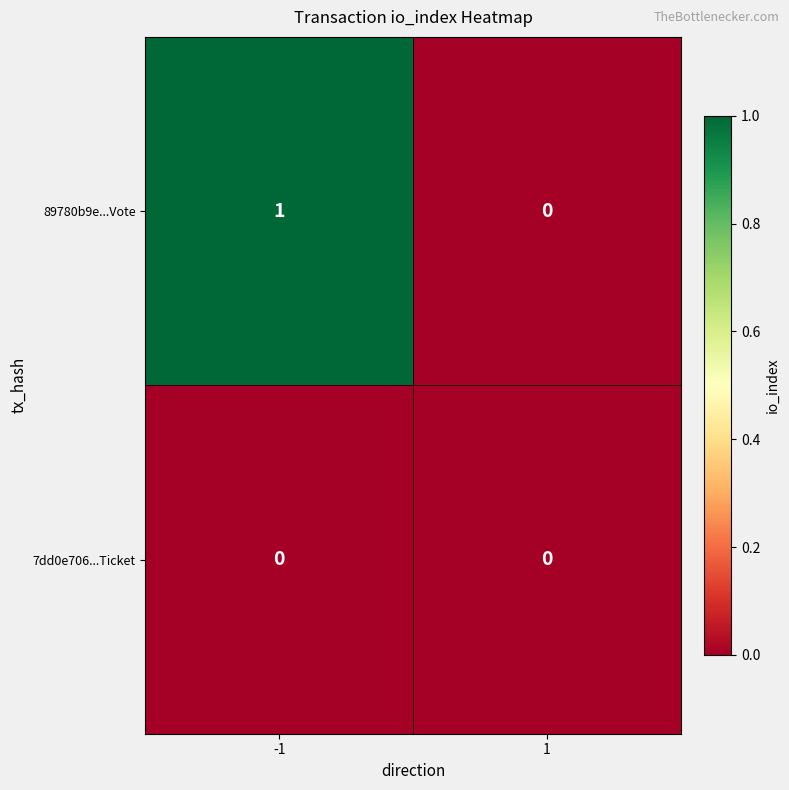

List the series in order of their overall mean, lowest first.

7dd0e706...Ticket, 89780b9e...Vote